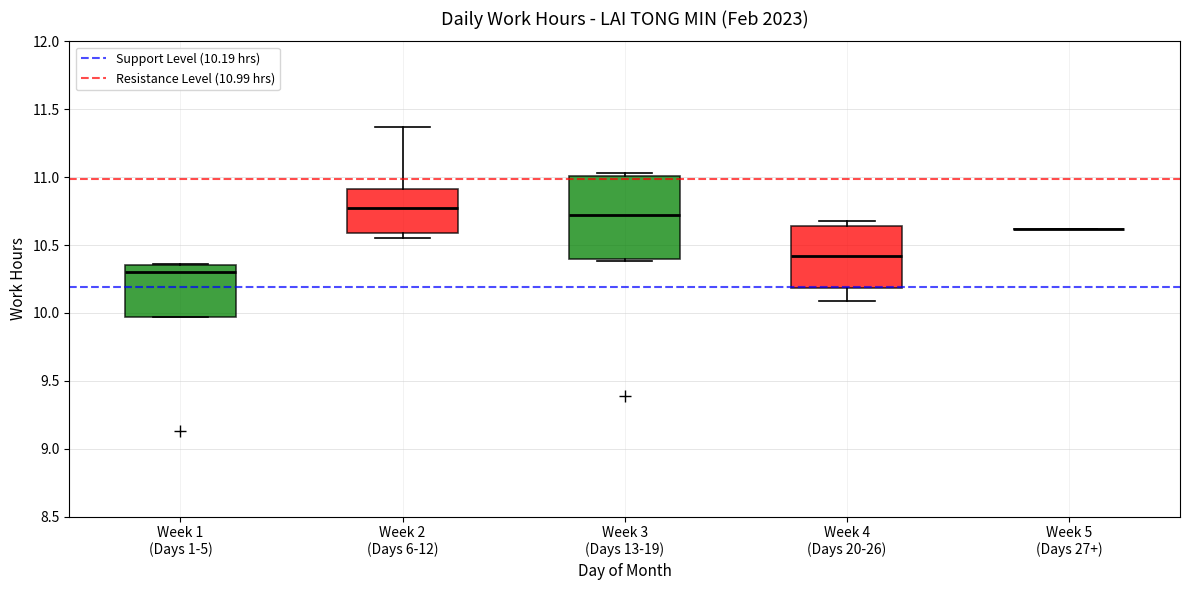

Comparing the boxes themselves (not the whiskers), which one is the tallest?

Week 3 (Days 13-19)